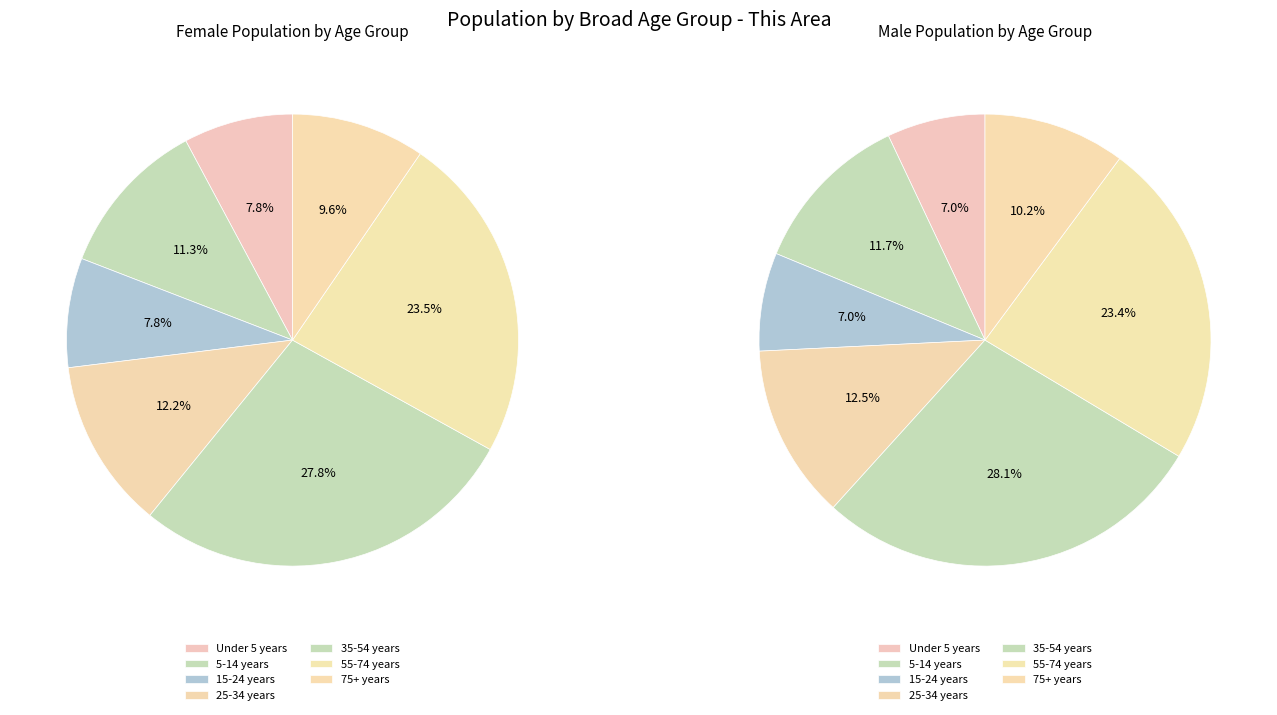

What percentage do 2 and female together represent?

14.8%